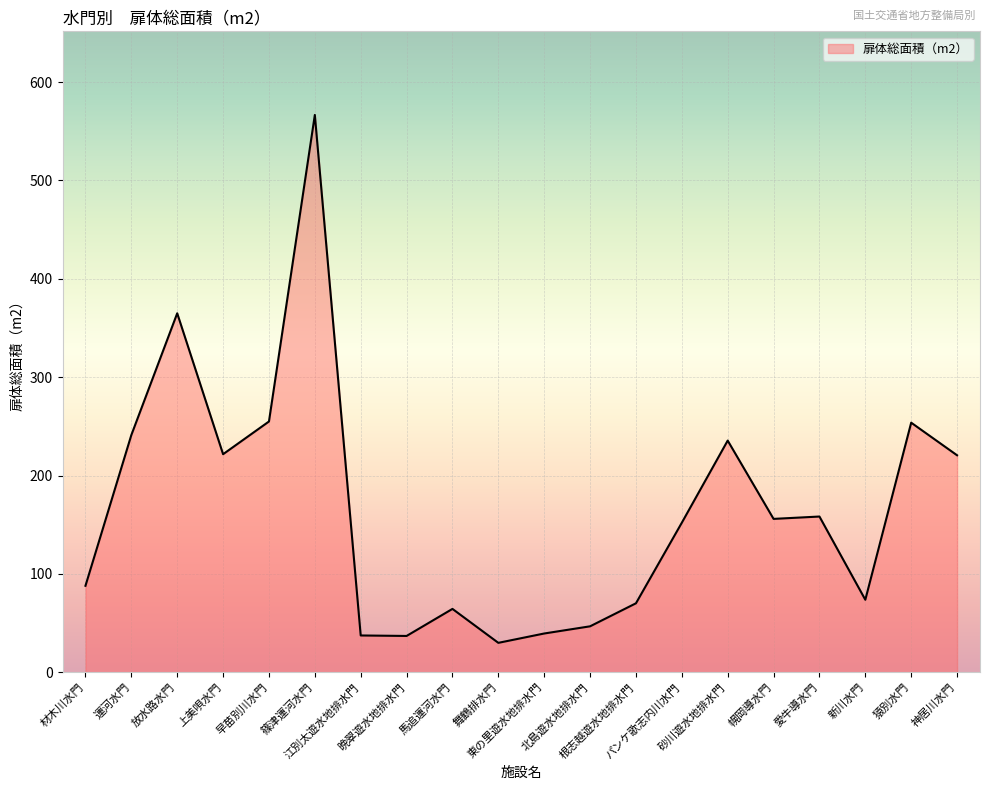

What is the minimum value shown in the chart?

30.0